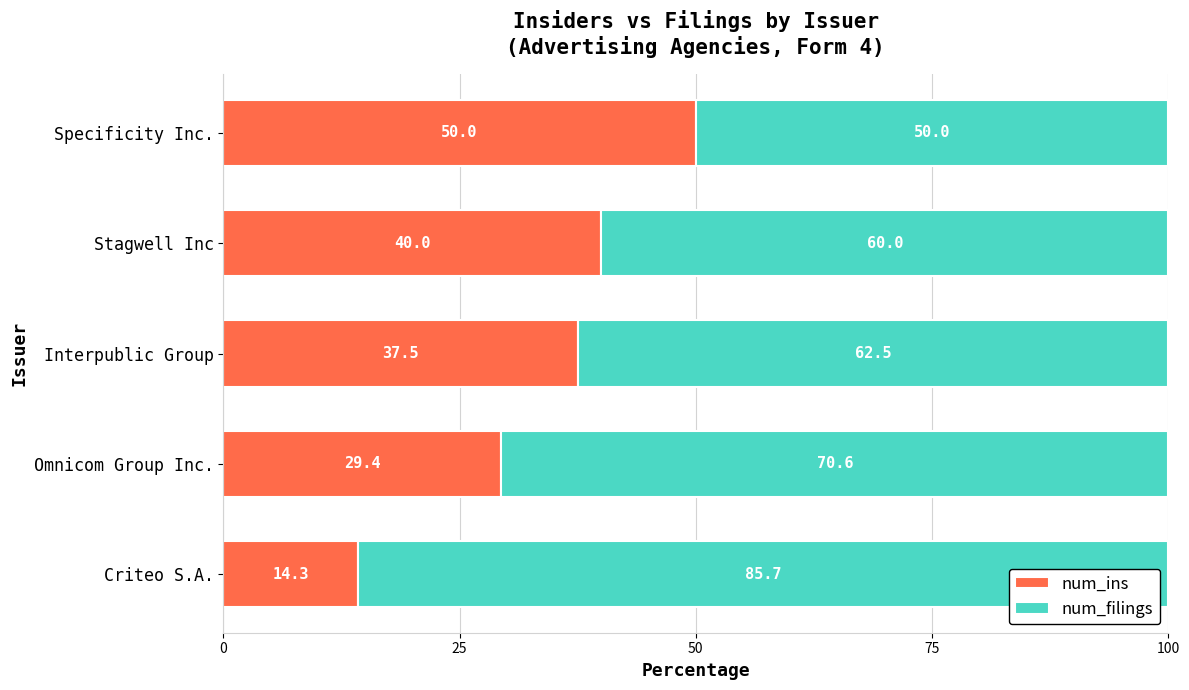

The value of num_ins at Stagwell Inc is 69.9. True or false?

False